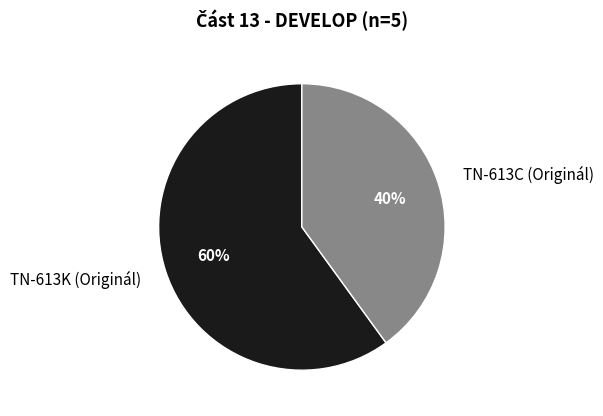

To the nearest percent, what is the difference between the TN-613C (Originál) and TN-613K (Originál) slice percentages?

20%